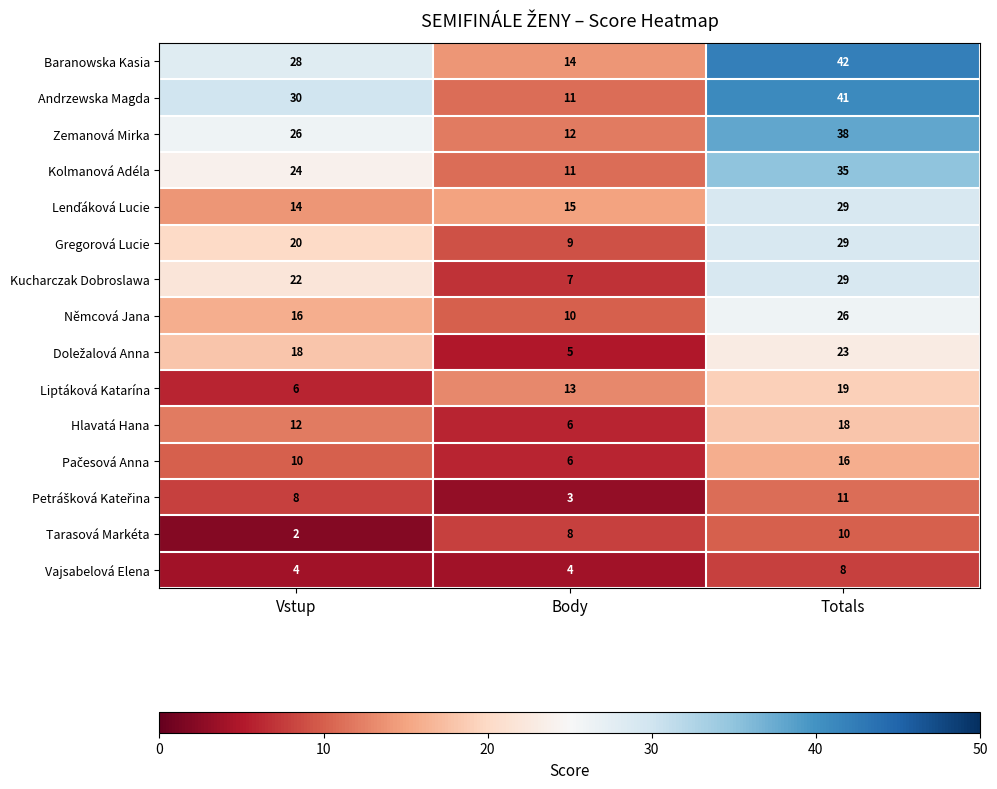

Where is Andrzewska Magda nearest to the value 26?

Vstup